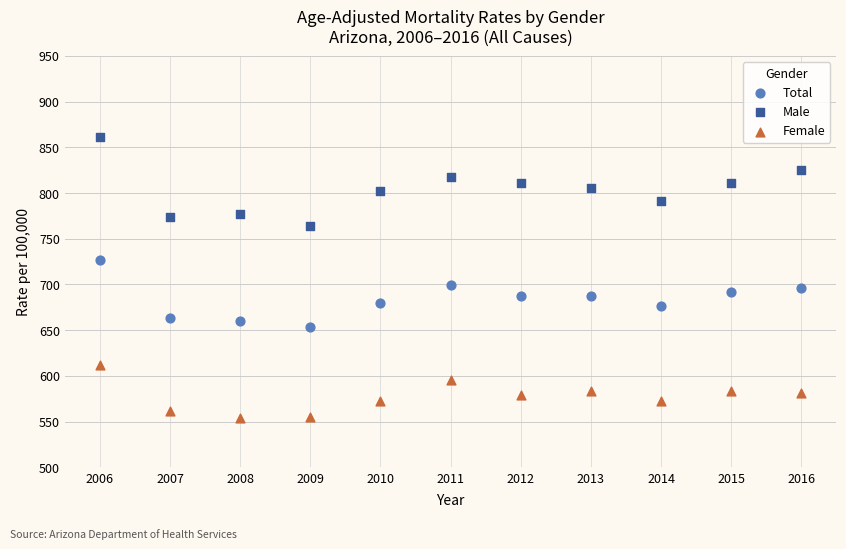

What is the X range (max minus min) for the scatter plot?

10.0